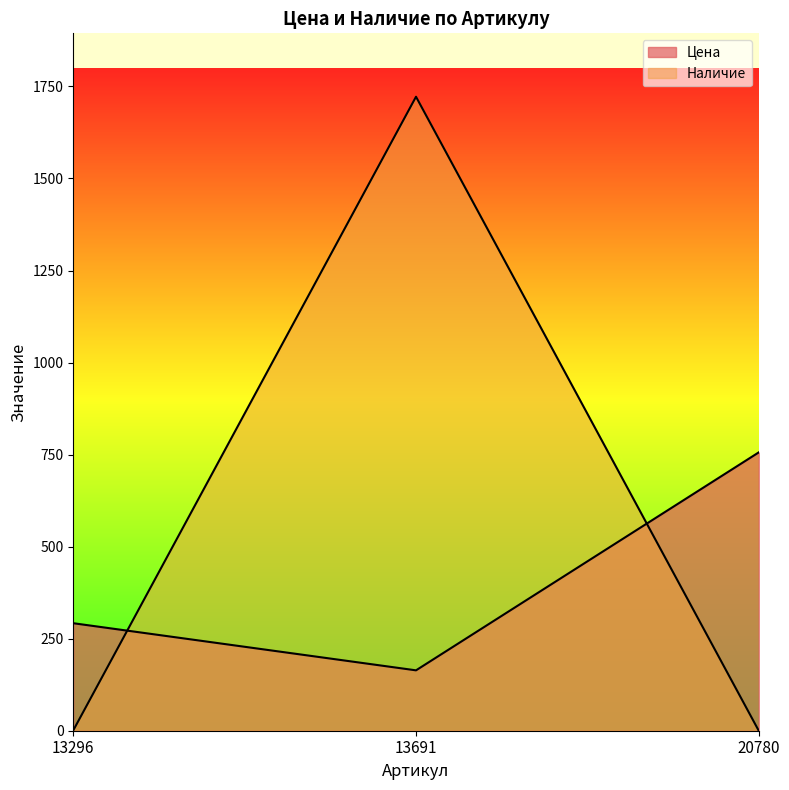

The Наличие series shows 2853 at 13691. True or false?

False